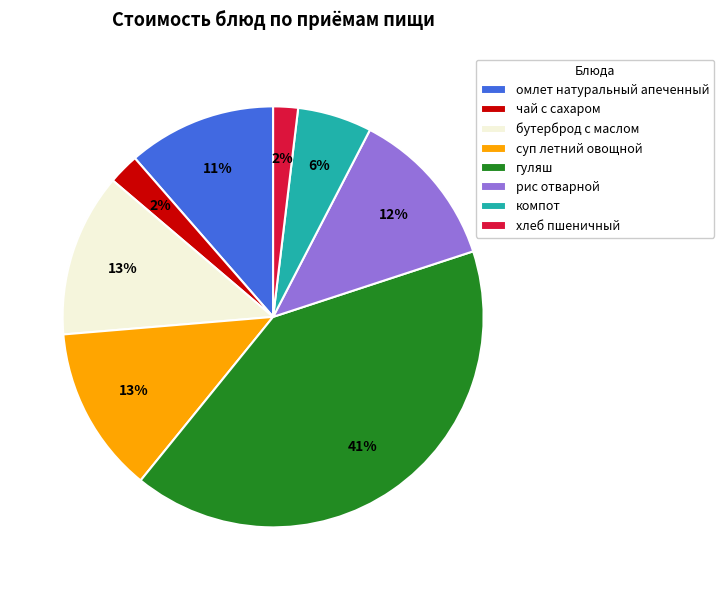

How many segments does this pie chart have?

8